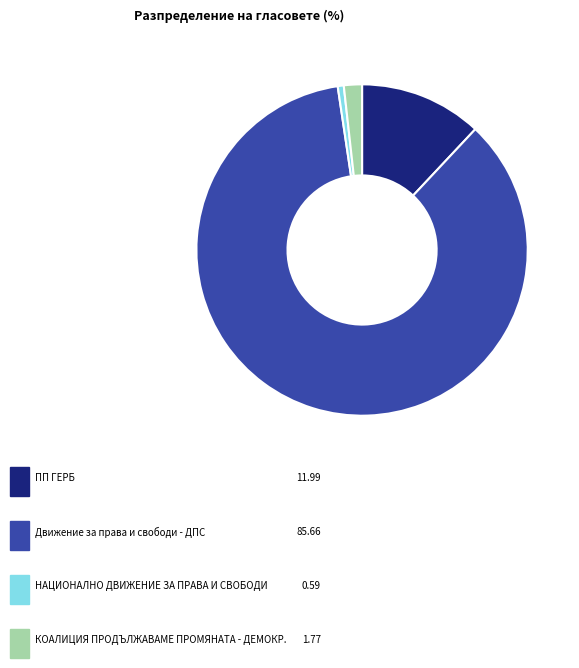

Is there any slice that represents more than half of the pie?

Yes